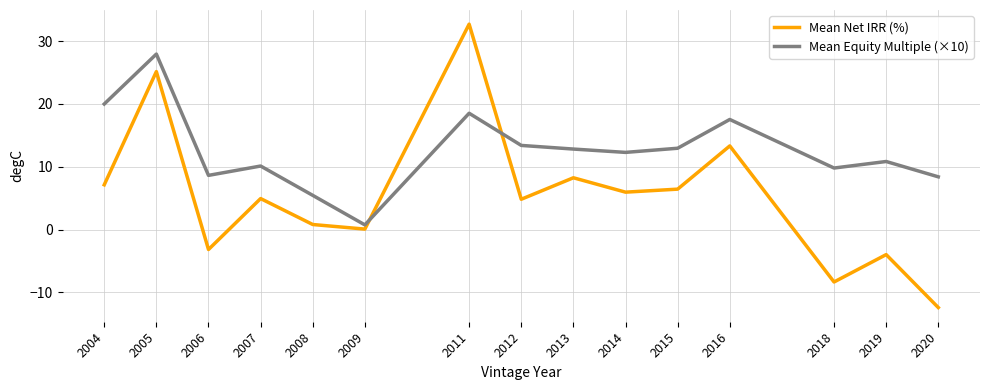

How many intersections are there between Mean Equity Multiple (×10) and Mean Net IRR (%)?

2